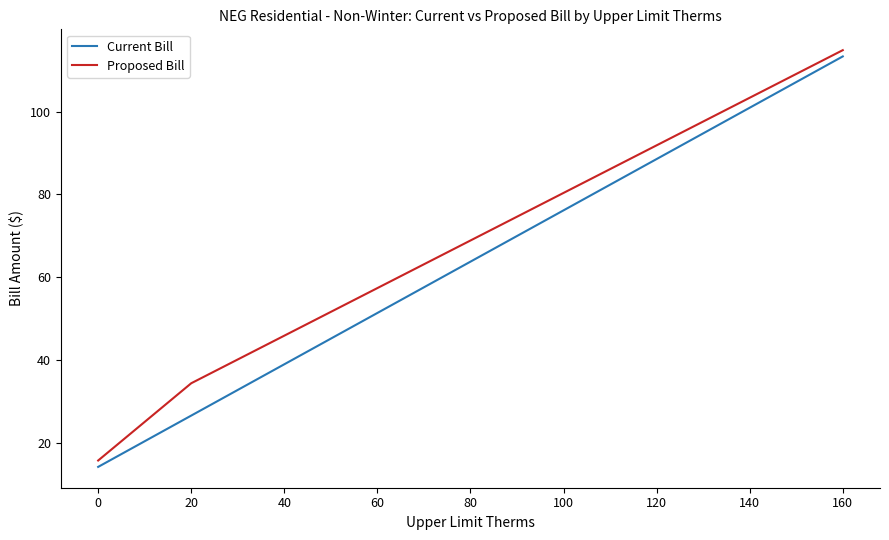

True or false: Proposed Bill and Current Bill cross at least once.

False